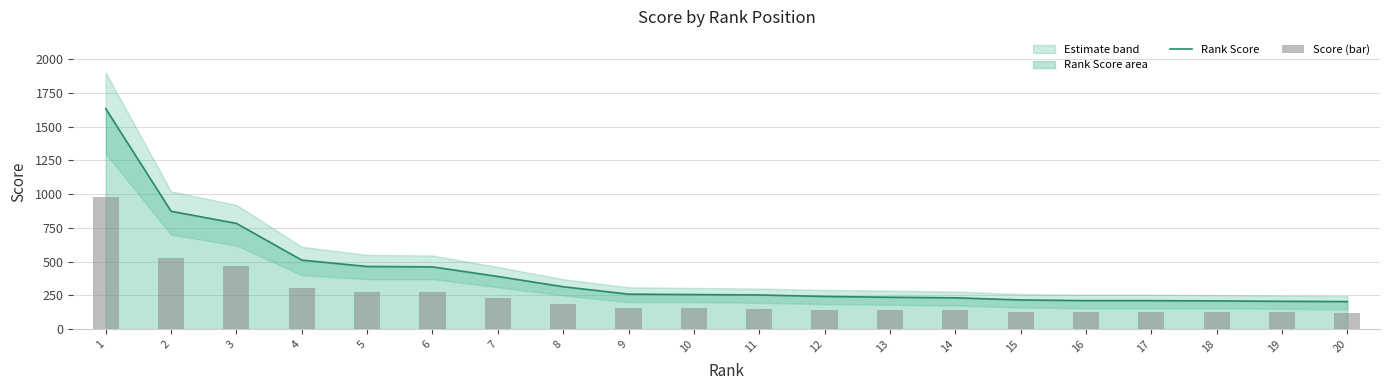

At how many categories does at least one series exceed 525?

3